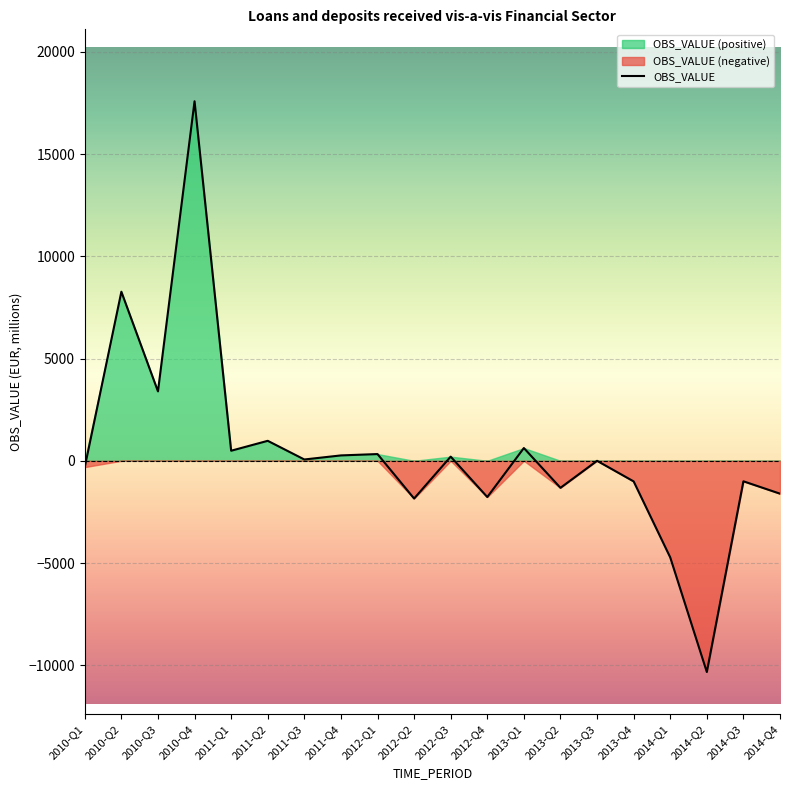

What is the value of the 9th point from the left?

329